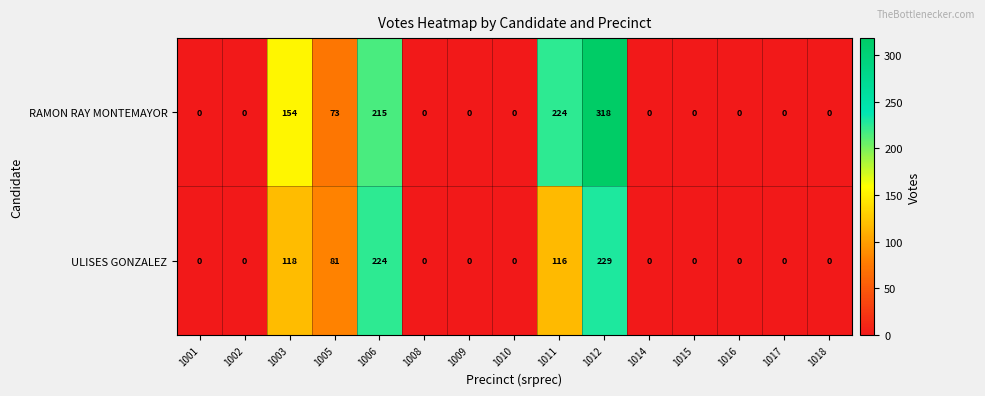

At how many categories does at least one series exceed 222?

3